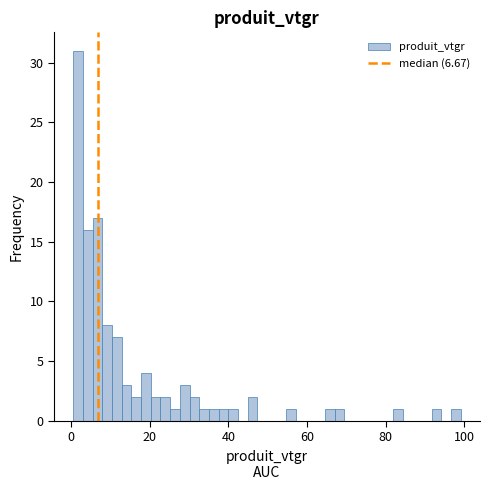

Read against the x-axis, roughly where is the centre of the tallest bar?

2